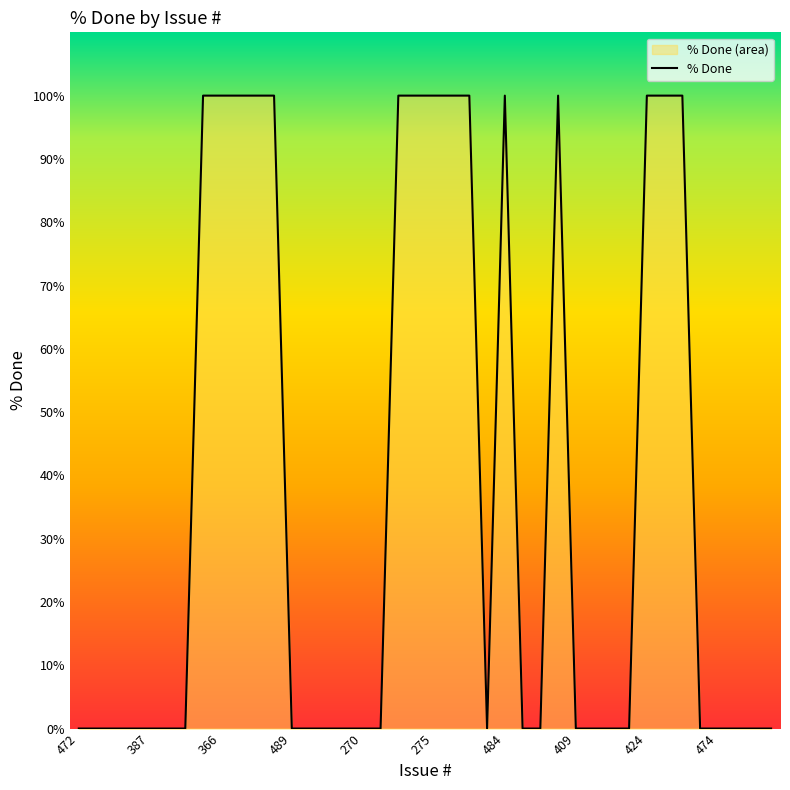

At which category does the data reach its first local peak?

484